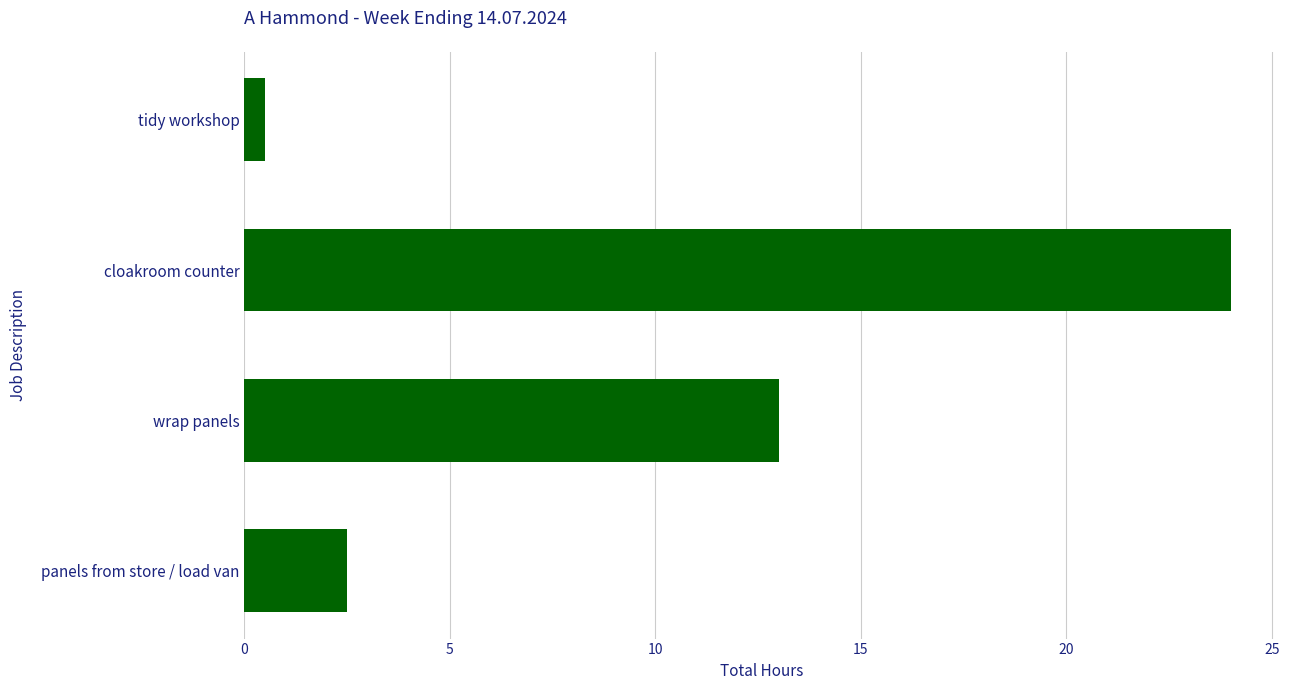

What is the smallest value displayed?

0.5